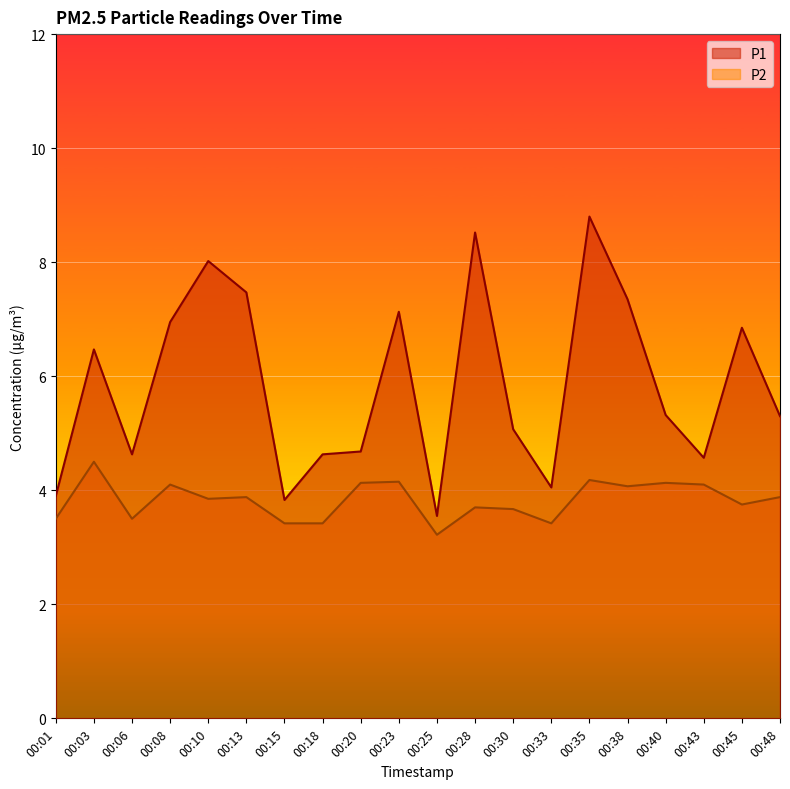

Reading left to right, list all the values displayed in this chart.

P1: 00:01=3.9	00:03=6.5	00:06=4.6	00:08=7.0	00:10=8.0	00:13=7.5	00:15=3.8	00:18=4.6	00:20=4.7	00:23=7.1	00:25=3.5	00:28=8.5	00:30=5.1	00:33=4.0	00:35=8.8	00:38=7.3	00:40=5.3	00:43=4.6	00:45=6.8	00:48=5.3
P2: 00:01=3.5	00:03=4.5	00:06=3.5	00:08=4.1	00:10=3.9	00:13=3.9	00:15=3.4	00:18=3.4	00:20=4.1	00:23=4.2	00:25=3.2	00:28=3.7	00:30=3.7	00:33=3.4	00:35=4.2	00:38=4.1	00:40=4.1	00:43=4.1	00:45=3.8	00:48=3.9